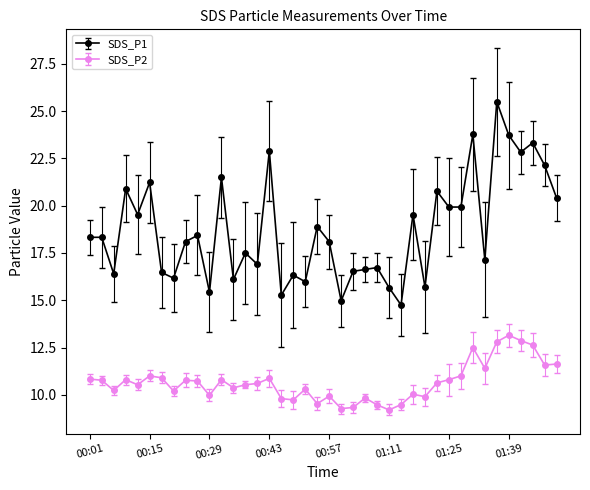

True or false: SDS_P2 and SDS_P1 intersect in this chart.

False